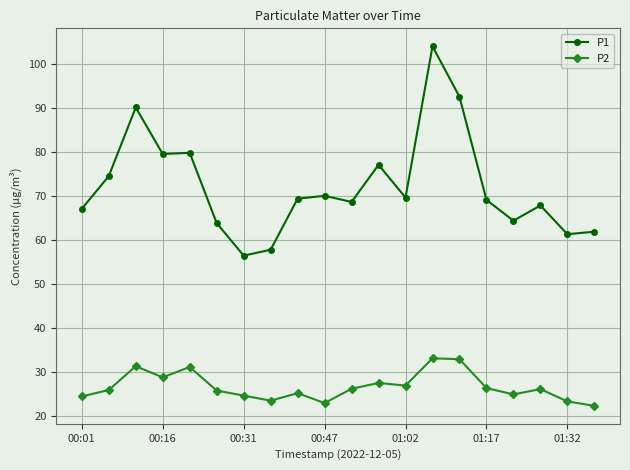

What is the difference between the maximum and minimum values in the P1 series?

47.6